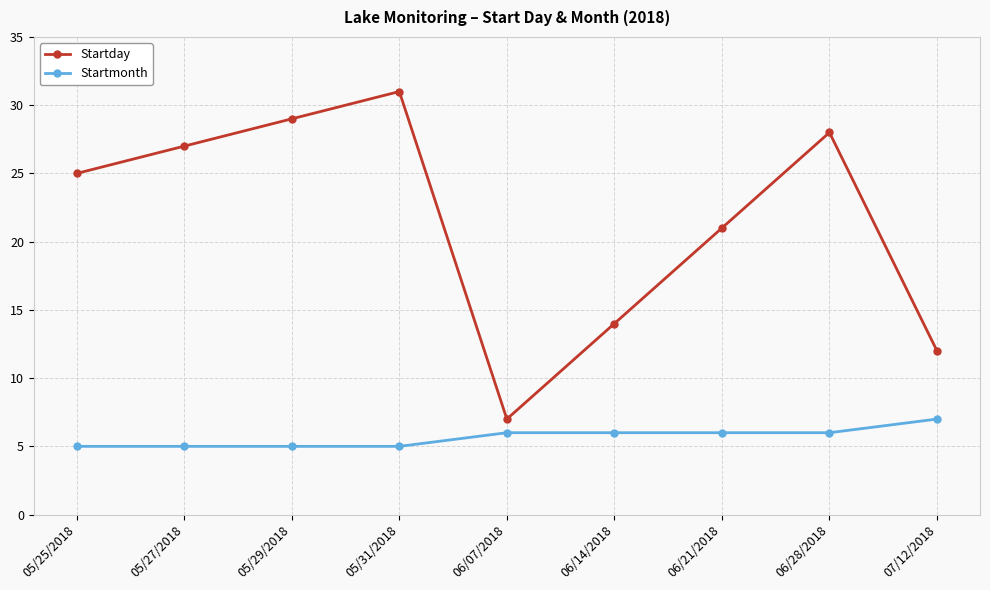

What is the average value of the Startmonth series?

6